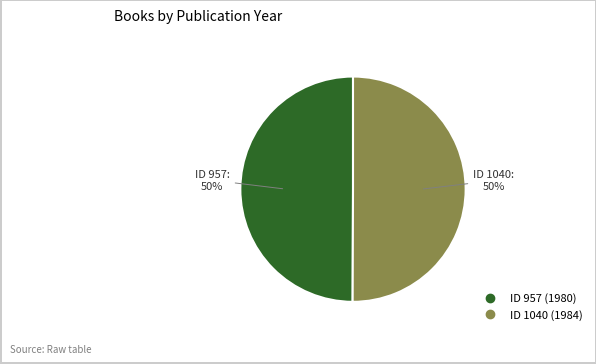

To the nearest percent, what is the average slice percentage?

50%